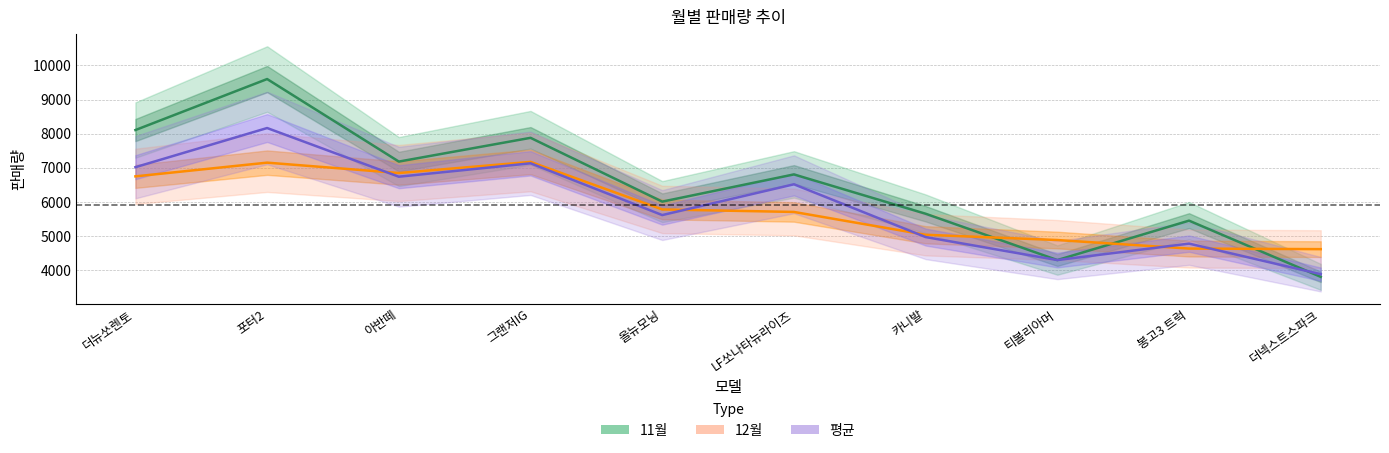

Does the chart have visible grid lines?

Yes